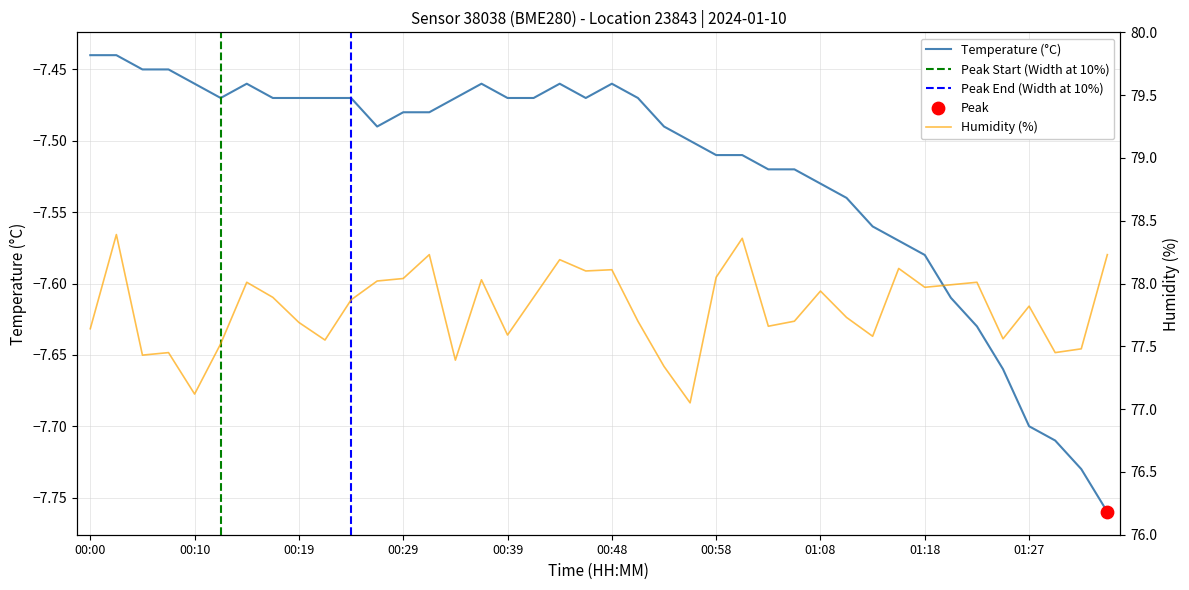

Which series has the widest spread of Y values?

humidity